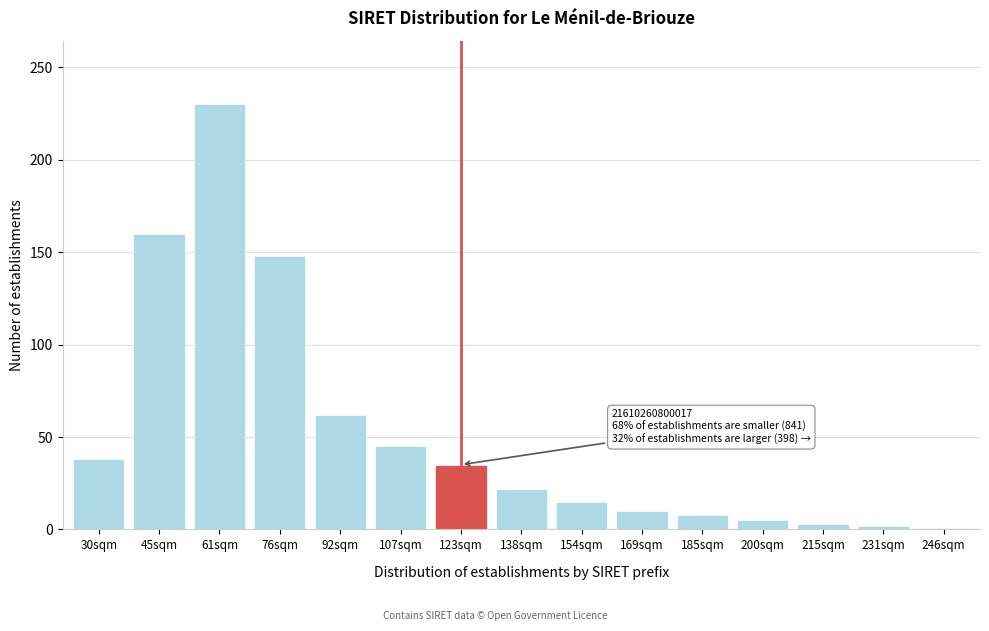

What is the label of the 14th bar from the left?

231sqm